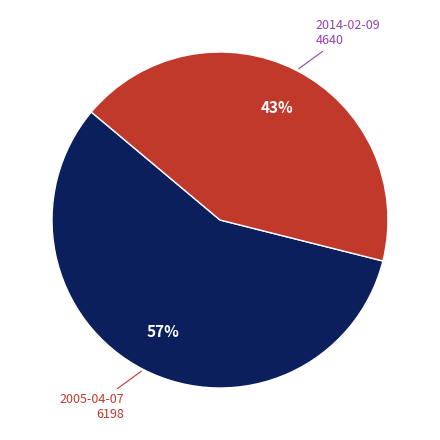

Combined, do 2014-02-09 and 2005-04-07 account for over 50%?

Yes